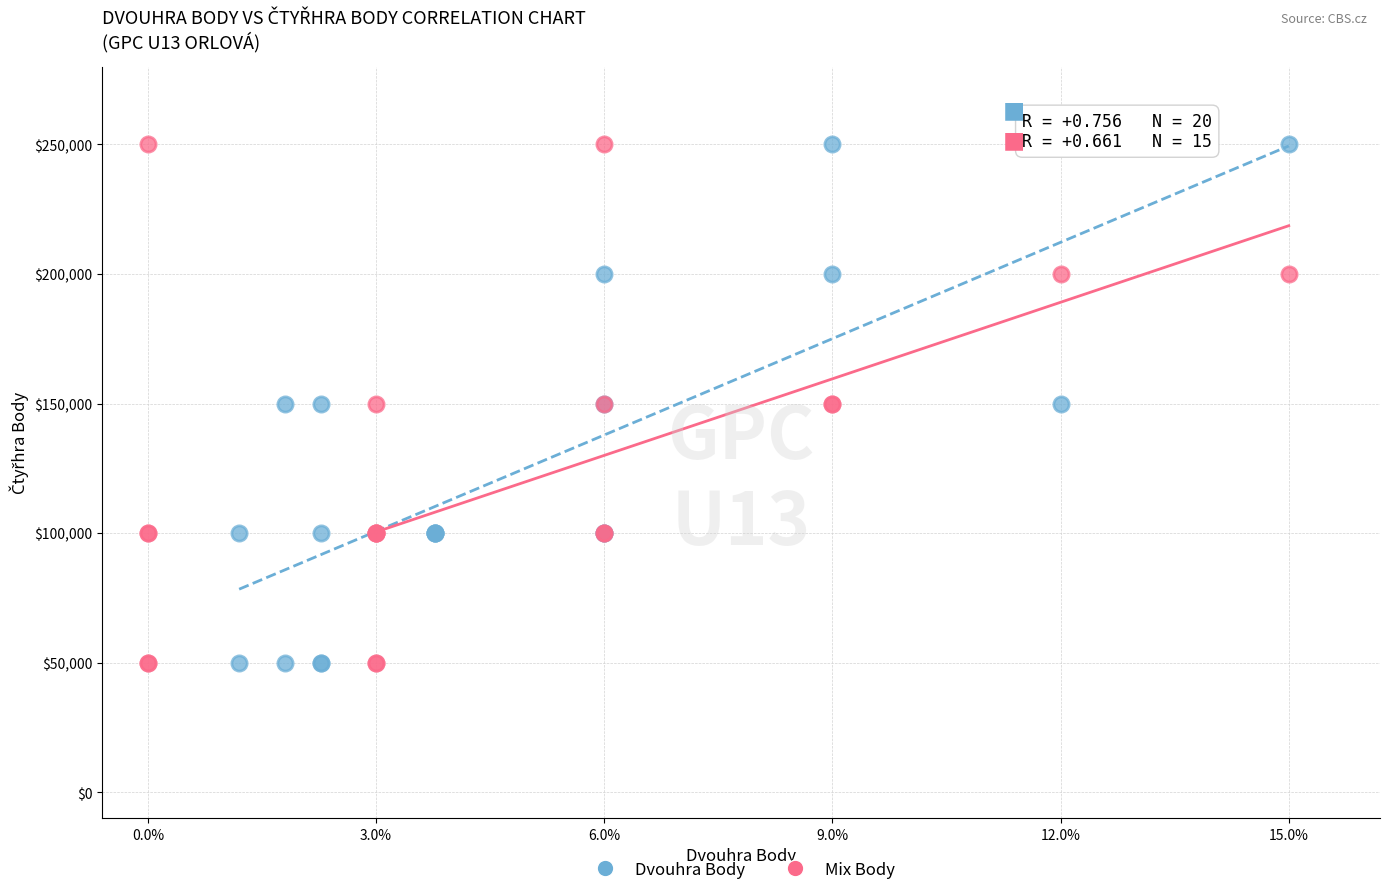

What are all the series names shown in the legend?

Dvouhra Body, Mix Body